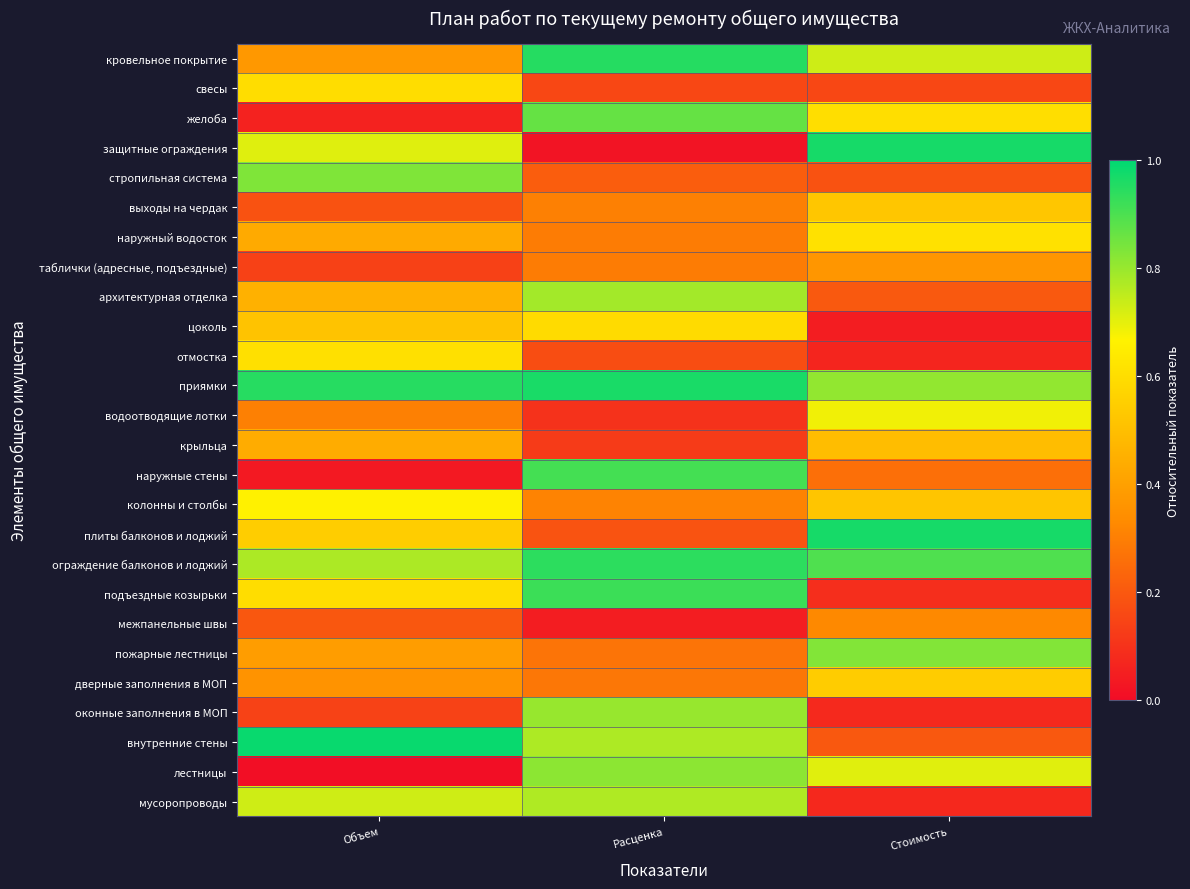

At which category is the sum across all series the highest?

Расценка